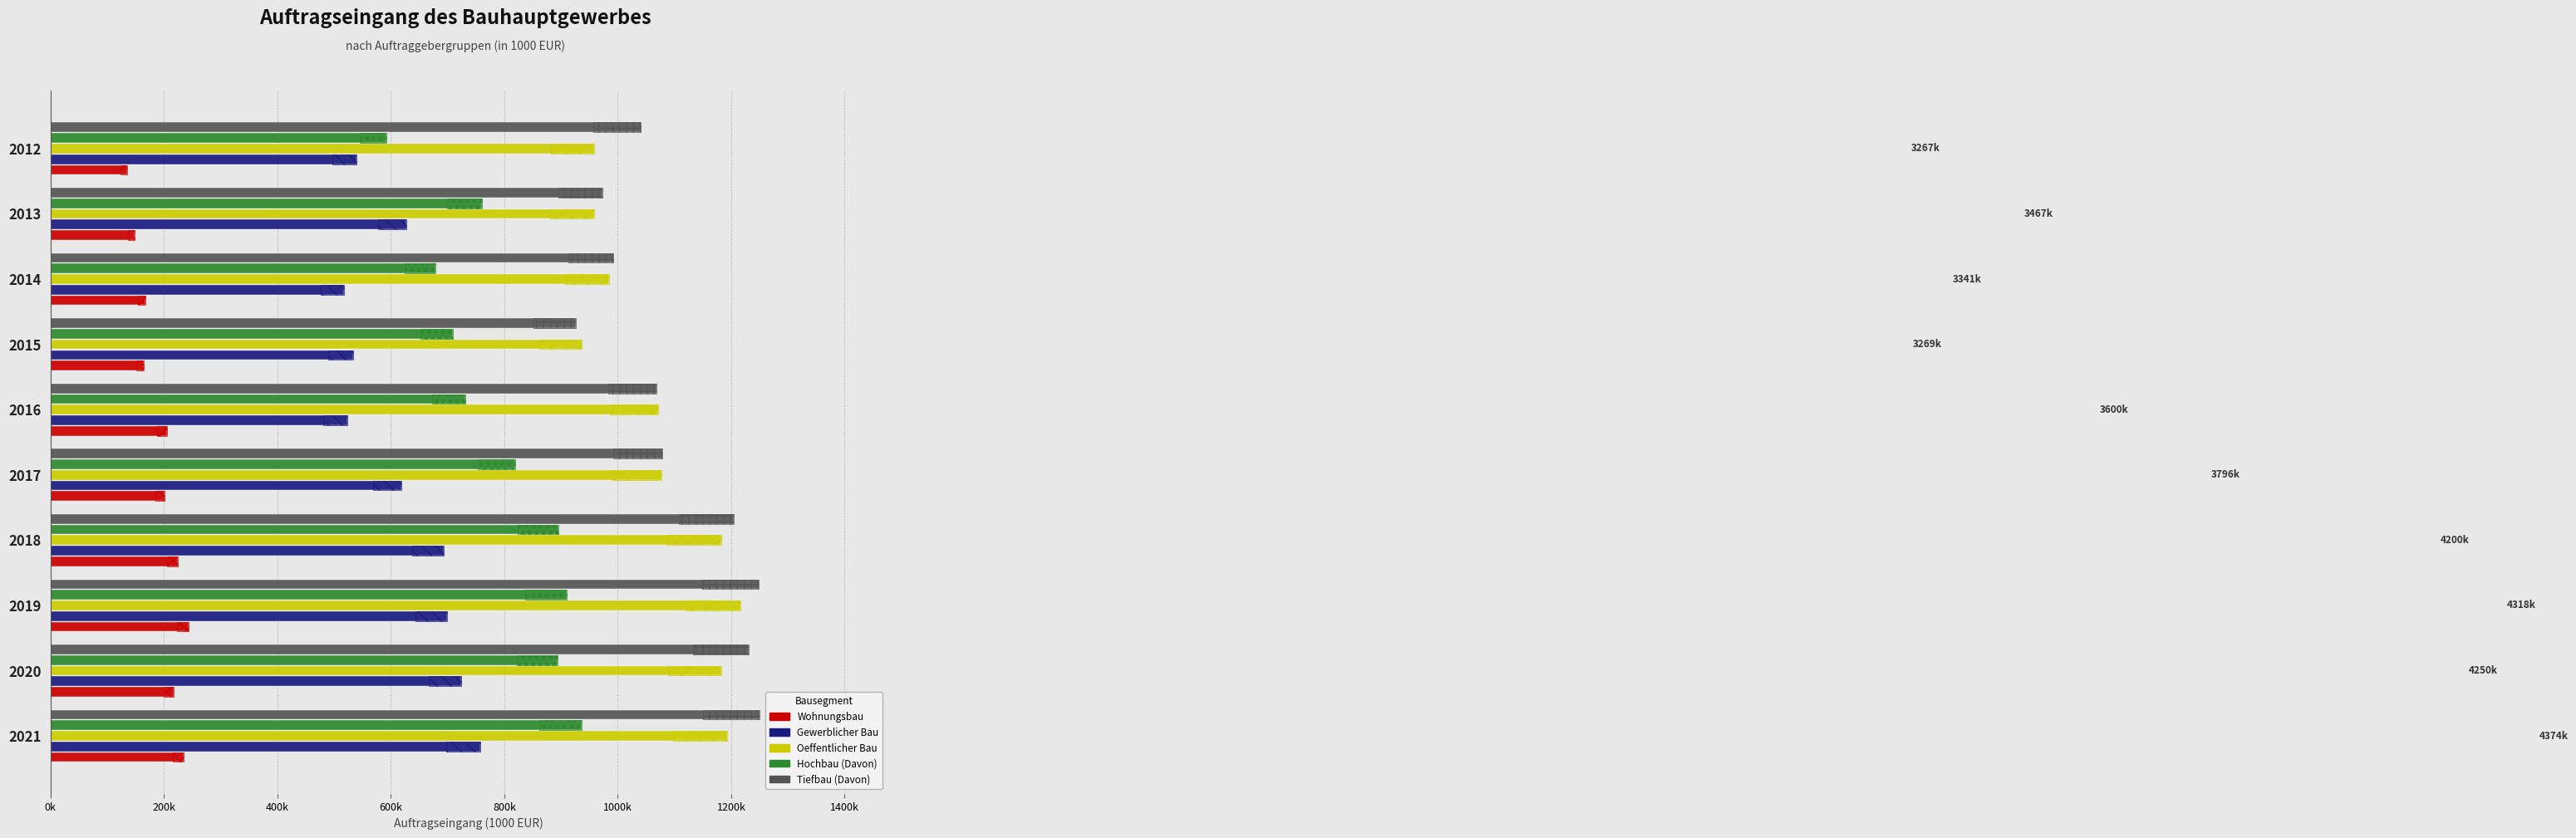

Is the value of Hochbau (Davon) at 2017 greater than the value of Oeffentlicher Bau at 2014?

No